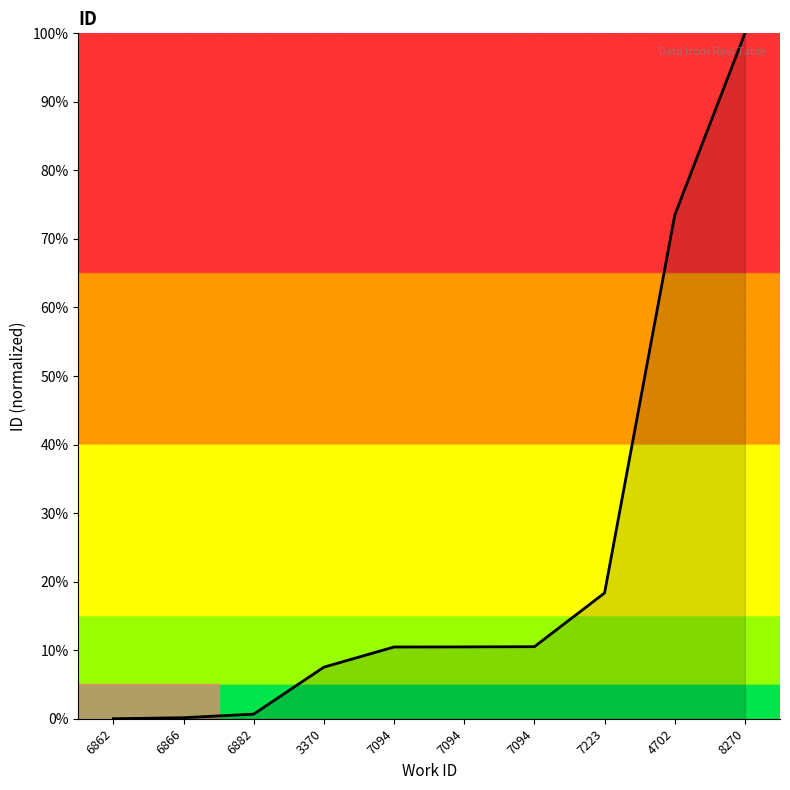

Rank the categories by value from lowest to highest.

6862, 6866, 6882, 3370, 7094, 7094, 7094, 7223, 4702, 8270